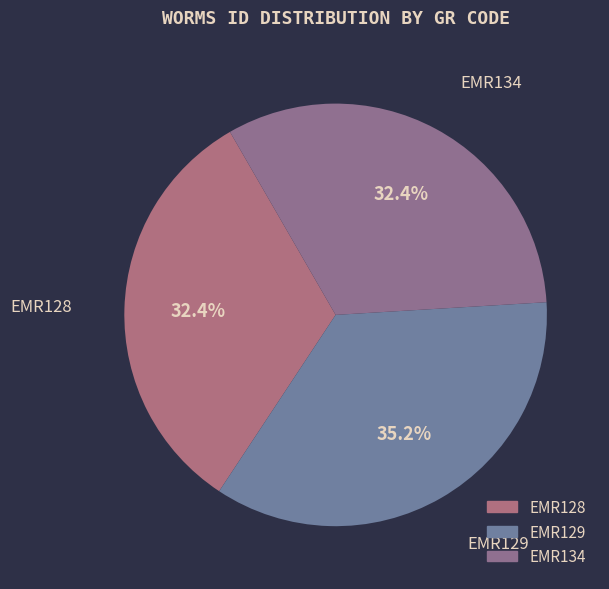

What is the largest slice in the pie chart?

EMR129